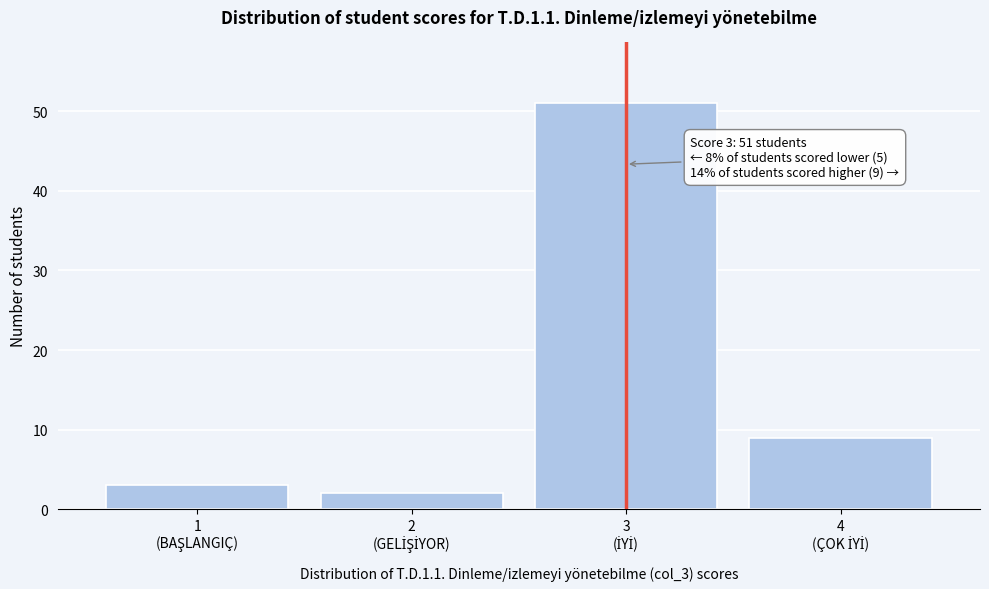

Reading left to right, extract all data points from this chart.

3	2	51	9